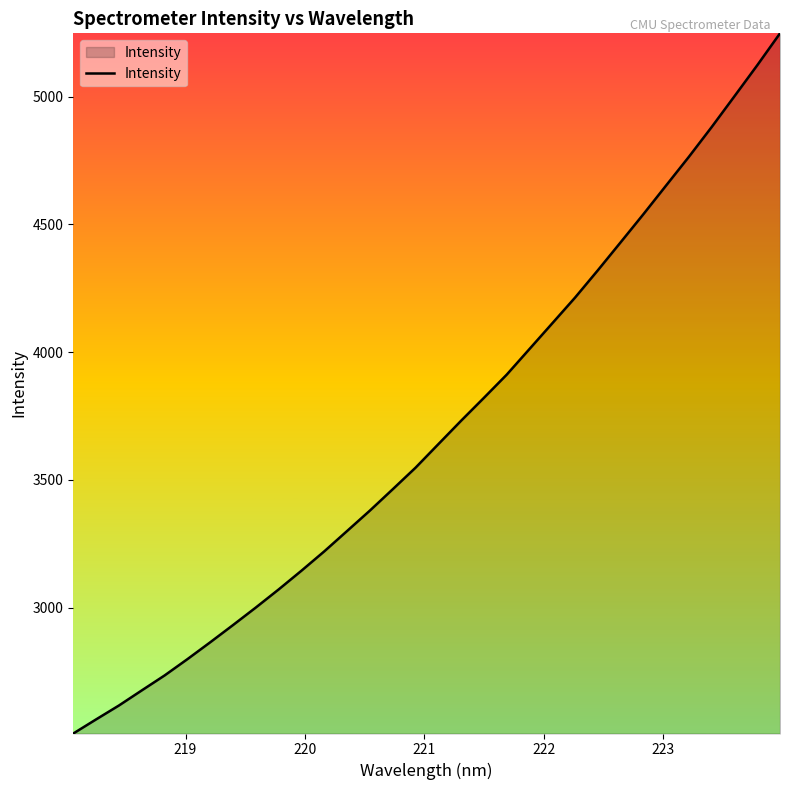

What is the minimum value shown in the chart?

2507.7